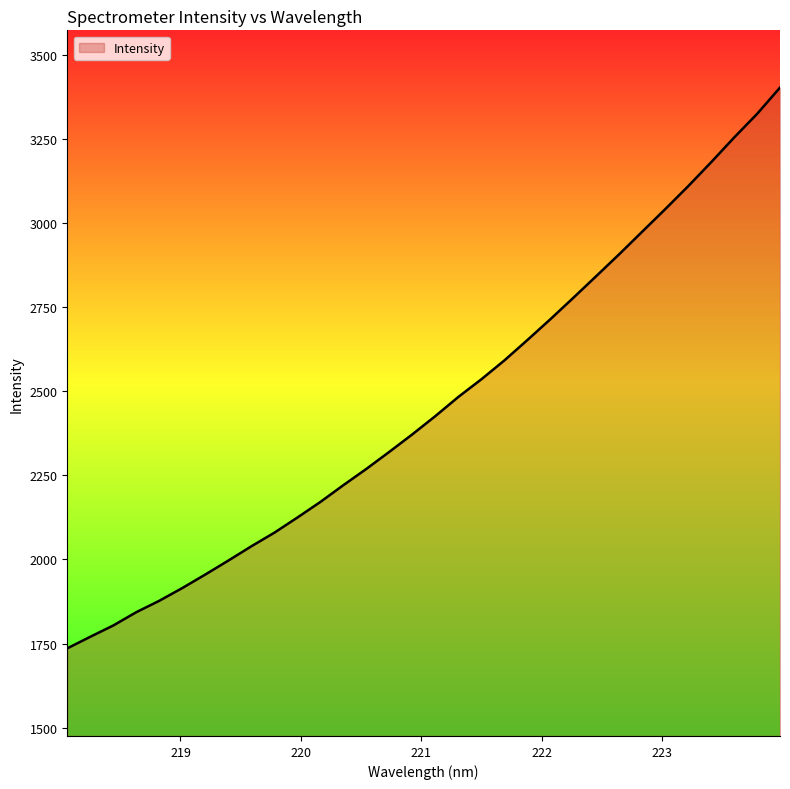

What is the smallest value displayed?

1735.9